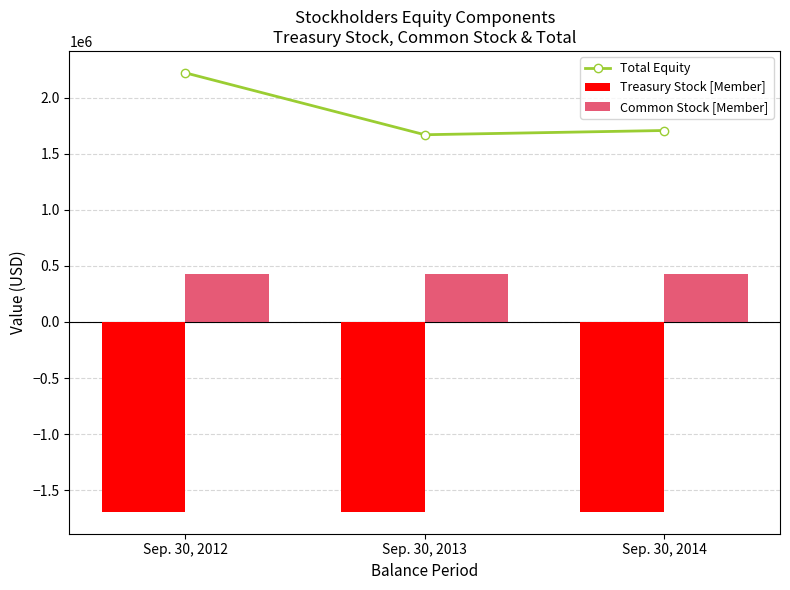

Which has a higher value, Sep. 30, 2013 or Sep. 30, 2012?

Sep. 30, 2012